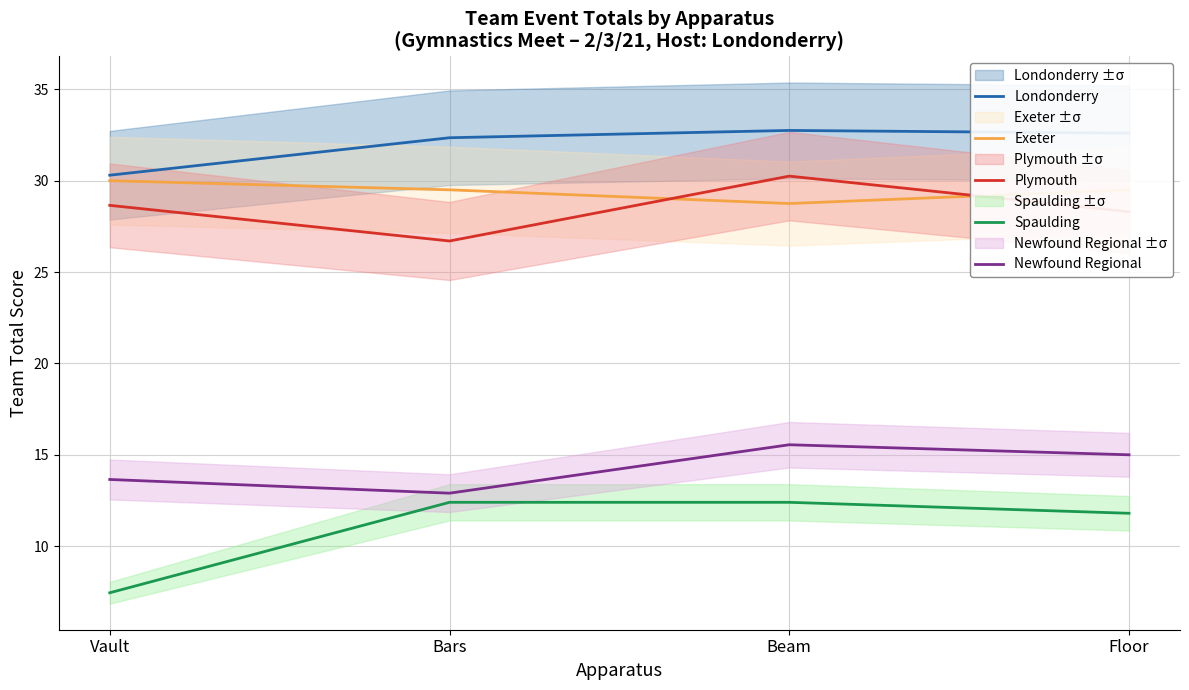

How many lines are shown in the chart?

5